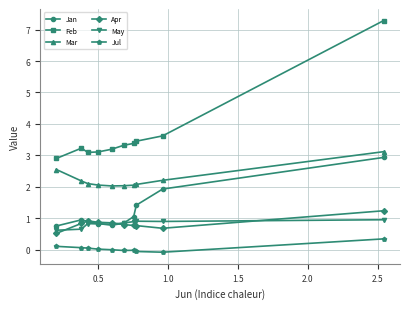

What is the maximum value for Apr?

1.2